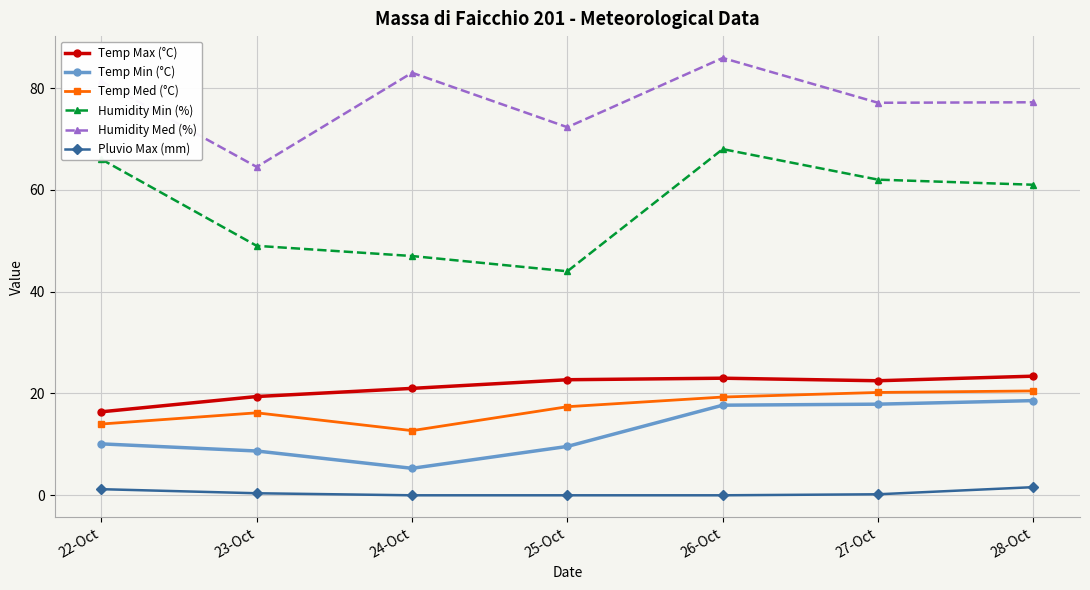

Is it true that Temp Med (°C) equals 28.2 at 23-Oct?

False